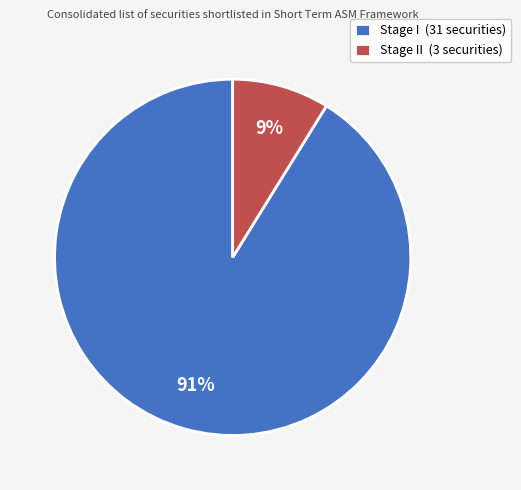

To the nearest percent, what is the difference between the largest and smallest slice percentages?

82%